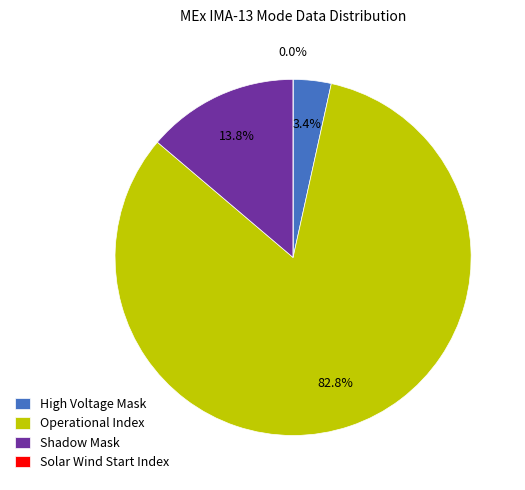

Is it true that High Voltage Mask is 16% of the pie?

False